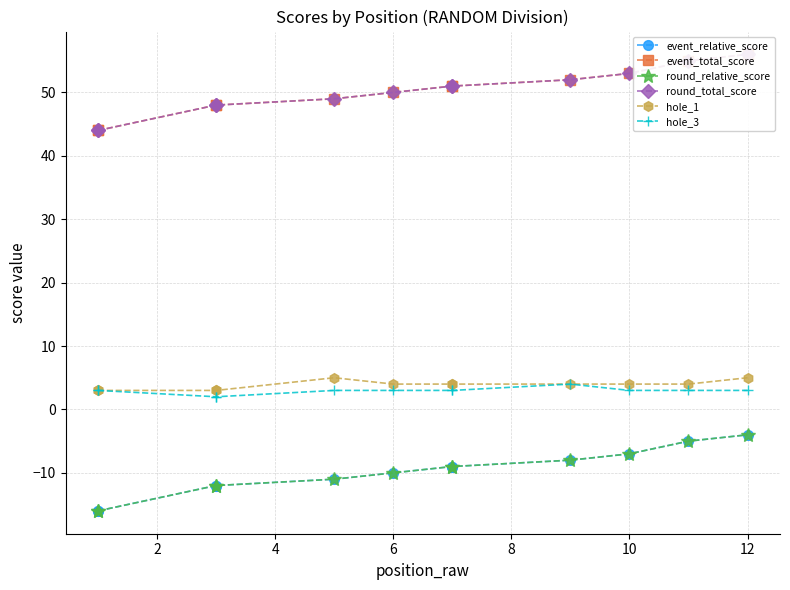

At which category is the sum across all series the highest?

12